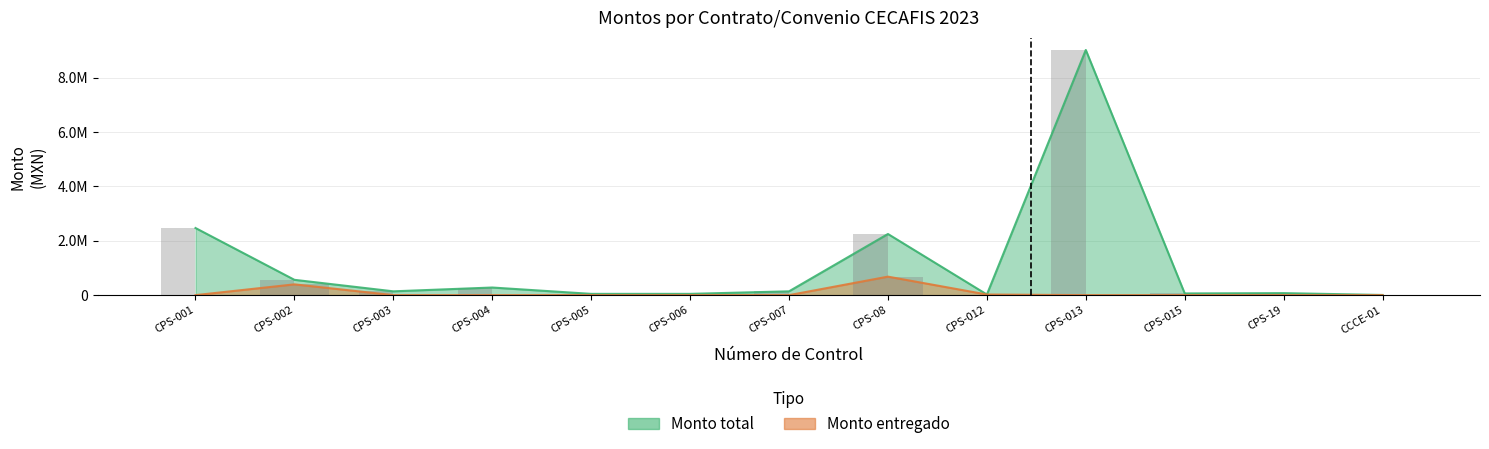

What is the value of the Monto total bar at the 12th from the left?

73447.9